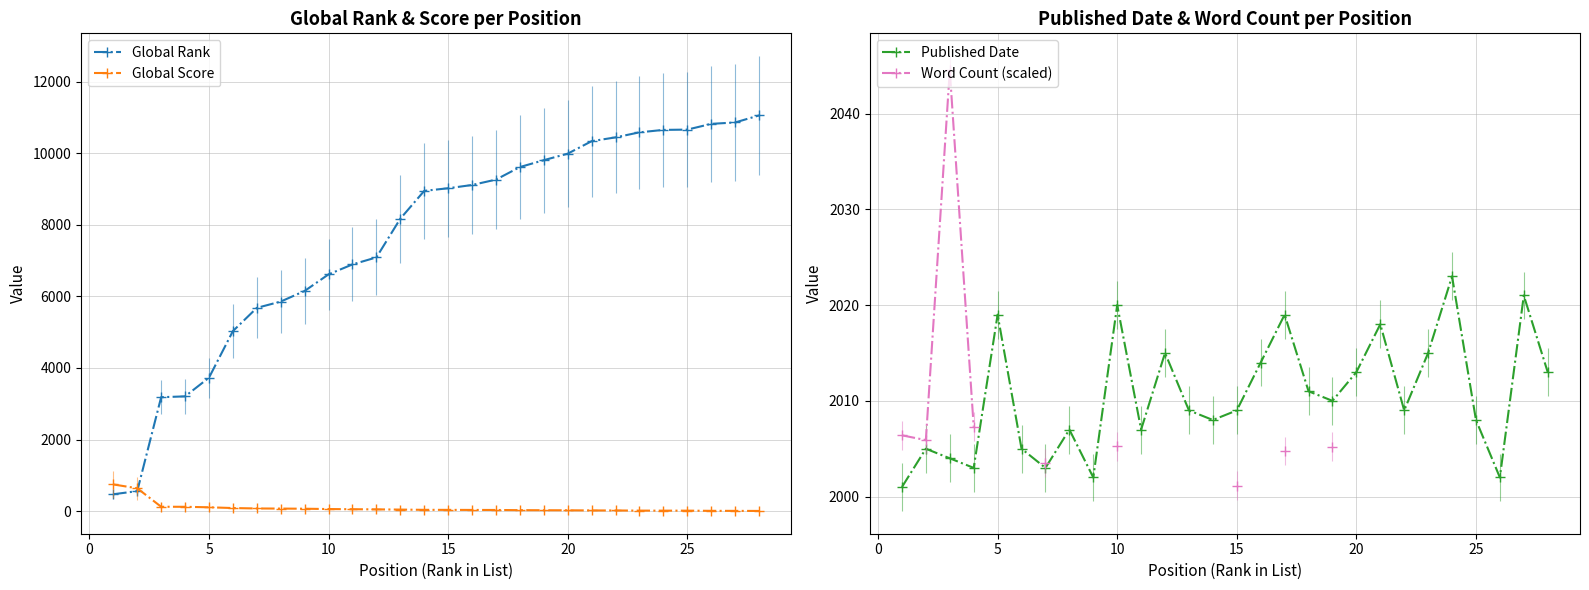

What is the greatest value displayed?

11064.0